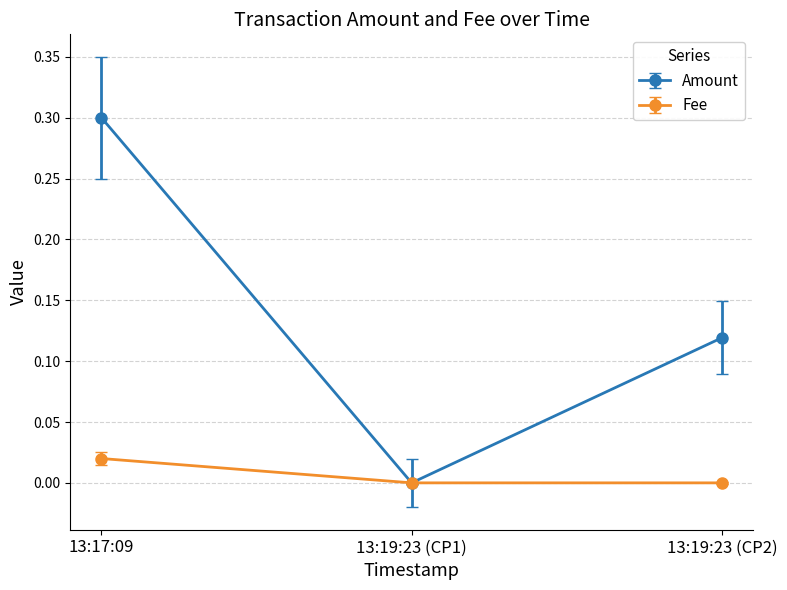

What position from the right is 13:19:23 (CP2)?

1